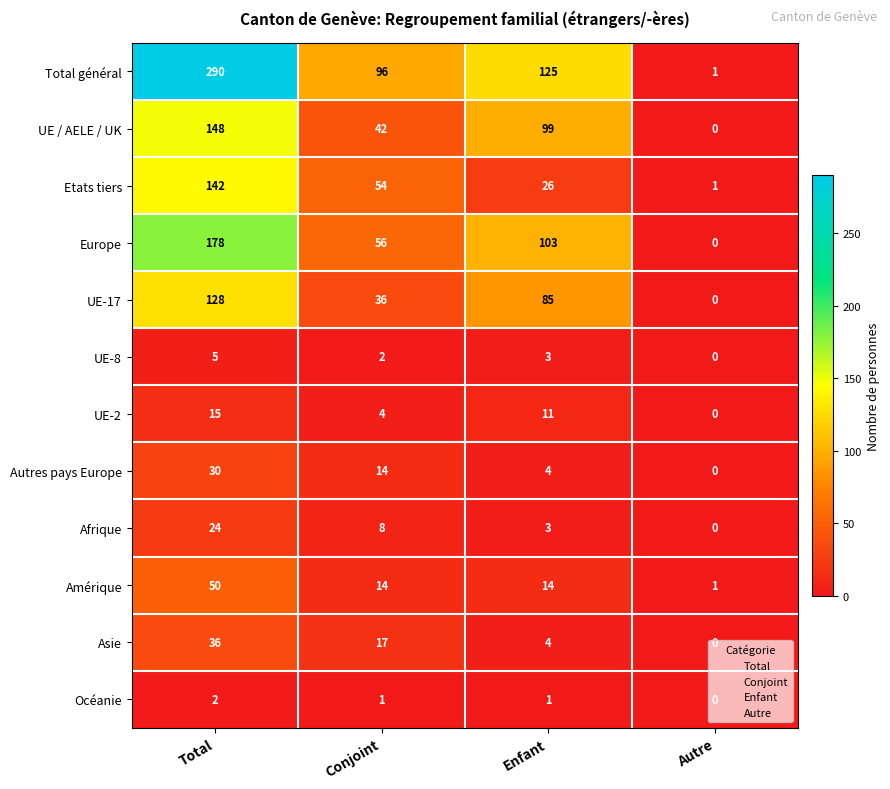

At which label does Etats tiers first exceed 54?

Total